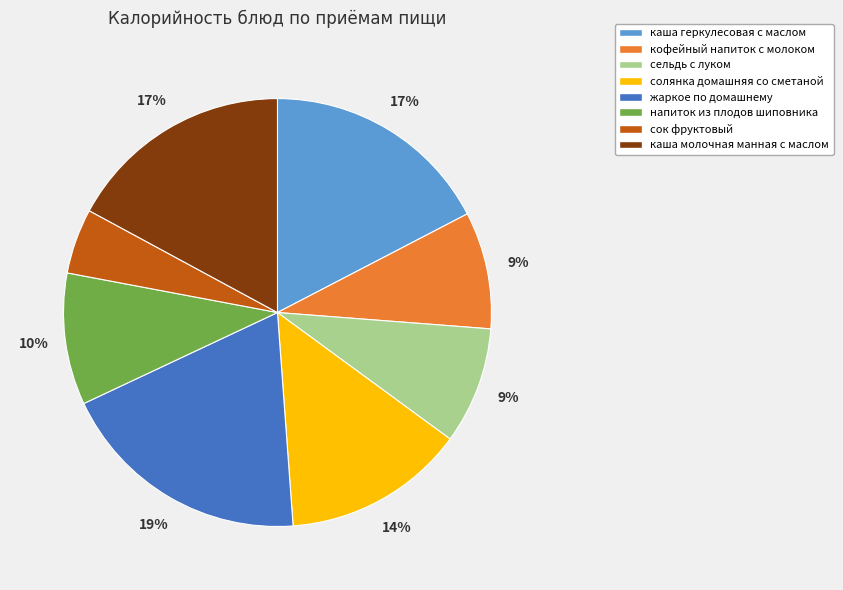

Combined, do сельдь с луком and напиток из плодов шиповника account for over 50%?

No